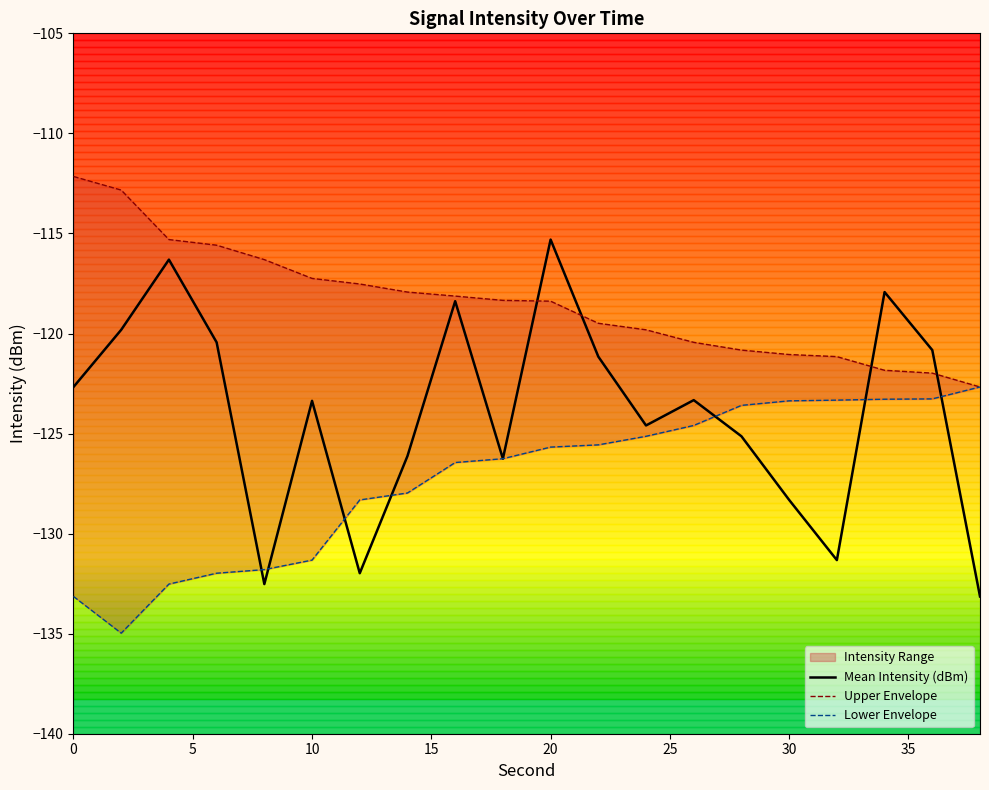

Rank the series by their average value, from lowest to highest.

Lower Envelope, Mean Intensity (dBm), Upper Envelope